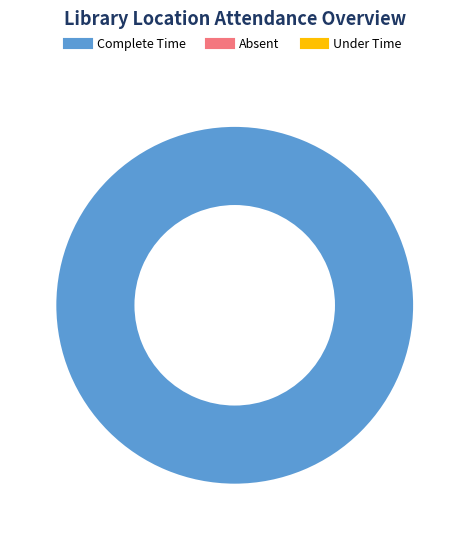

Does any single category account for the majority?

Yes